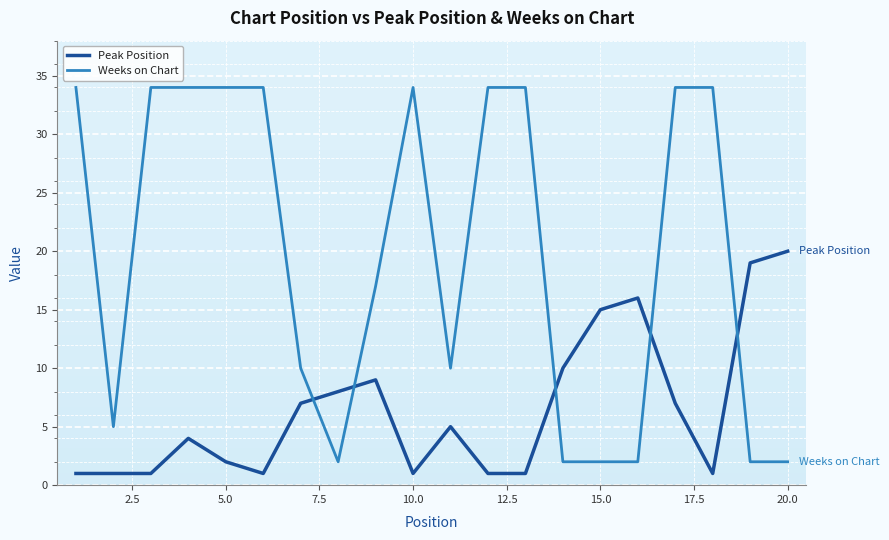

What are all the series names shown in the legend?

Peak Position, Weeks on Chart